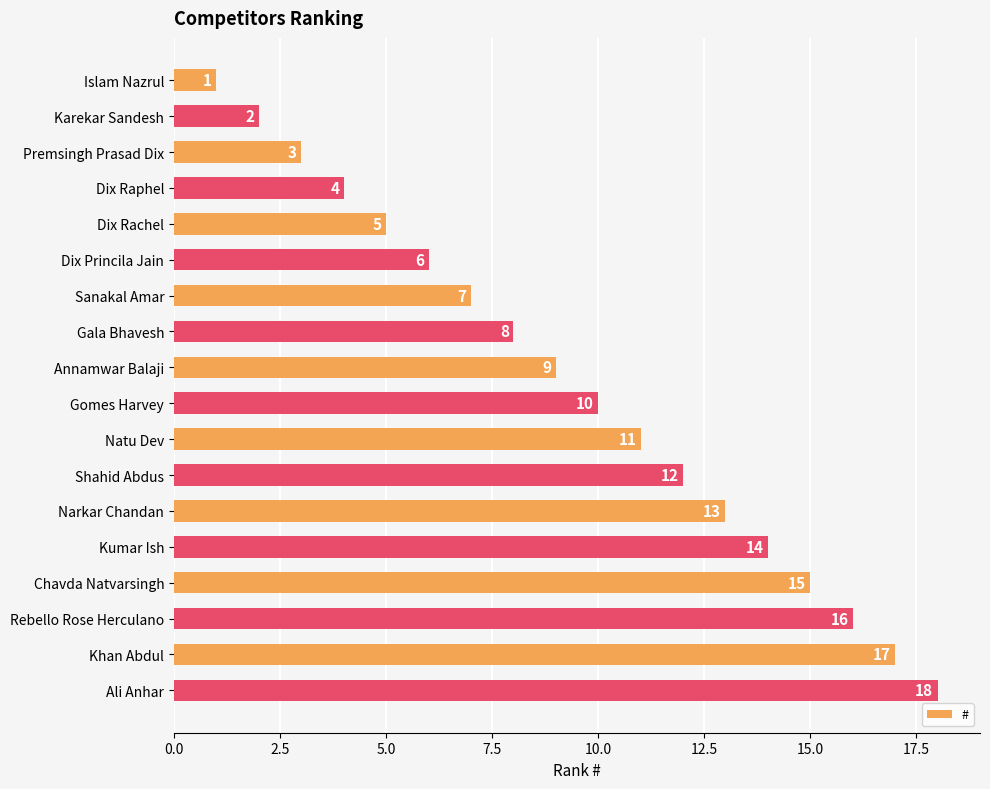

Which label corresponds to the largest value in the chart?

Ali Anhar